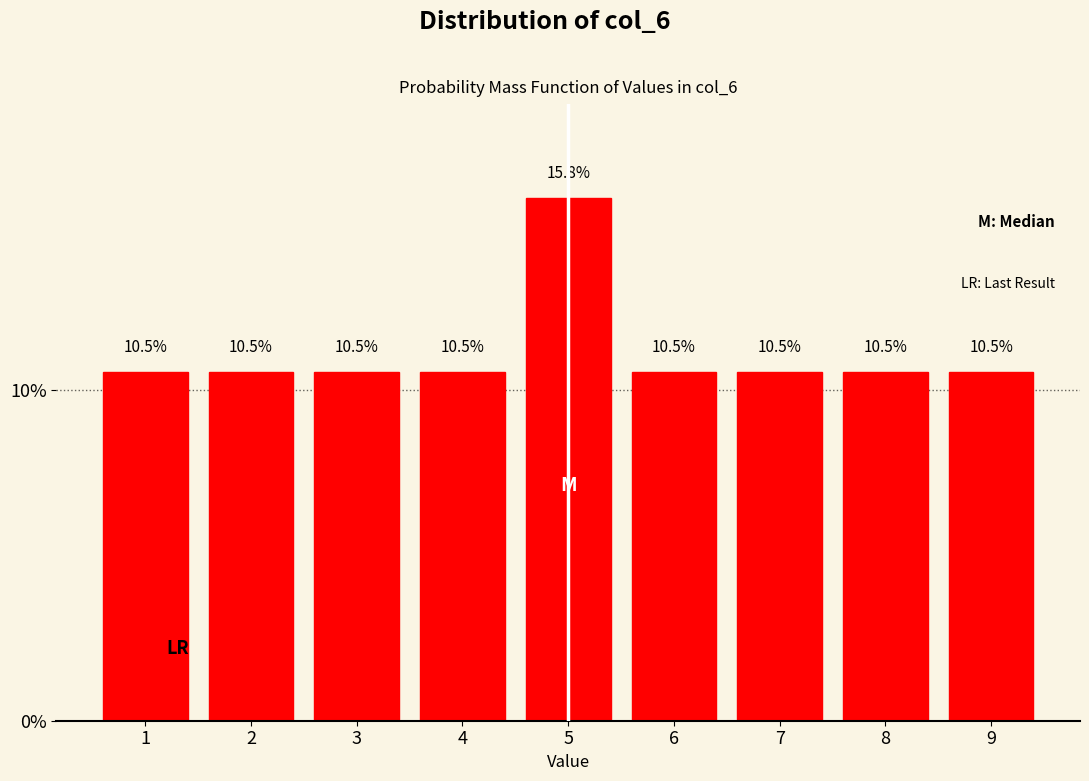

Reading left to right, transcribe all the data shown in this chart.

1=10.5	2=10.5	3=10.5	4=10.5	5=15.8	6=10.5	7=10.5	8=10.5	9=10.5